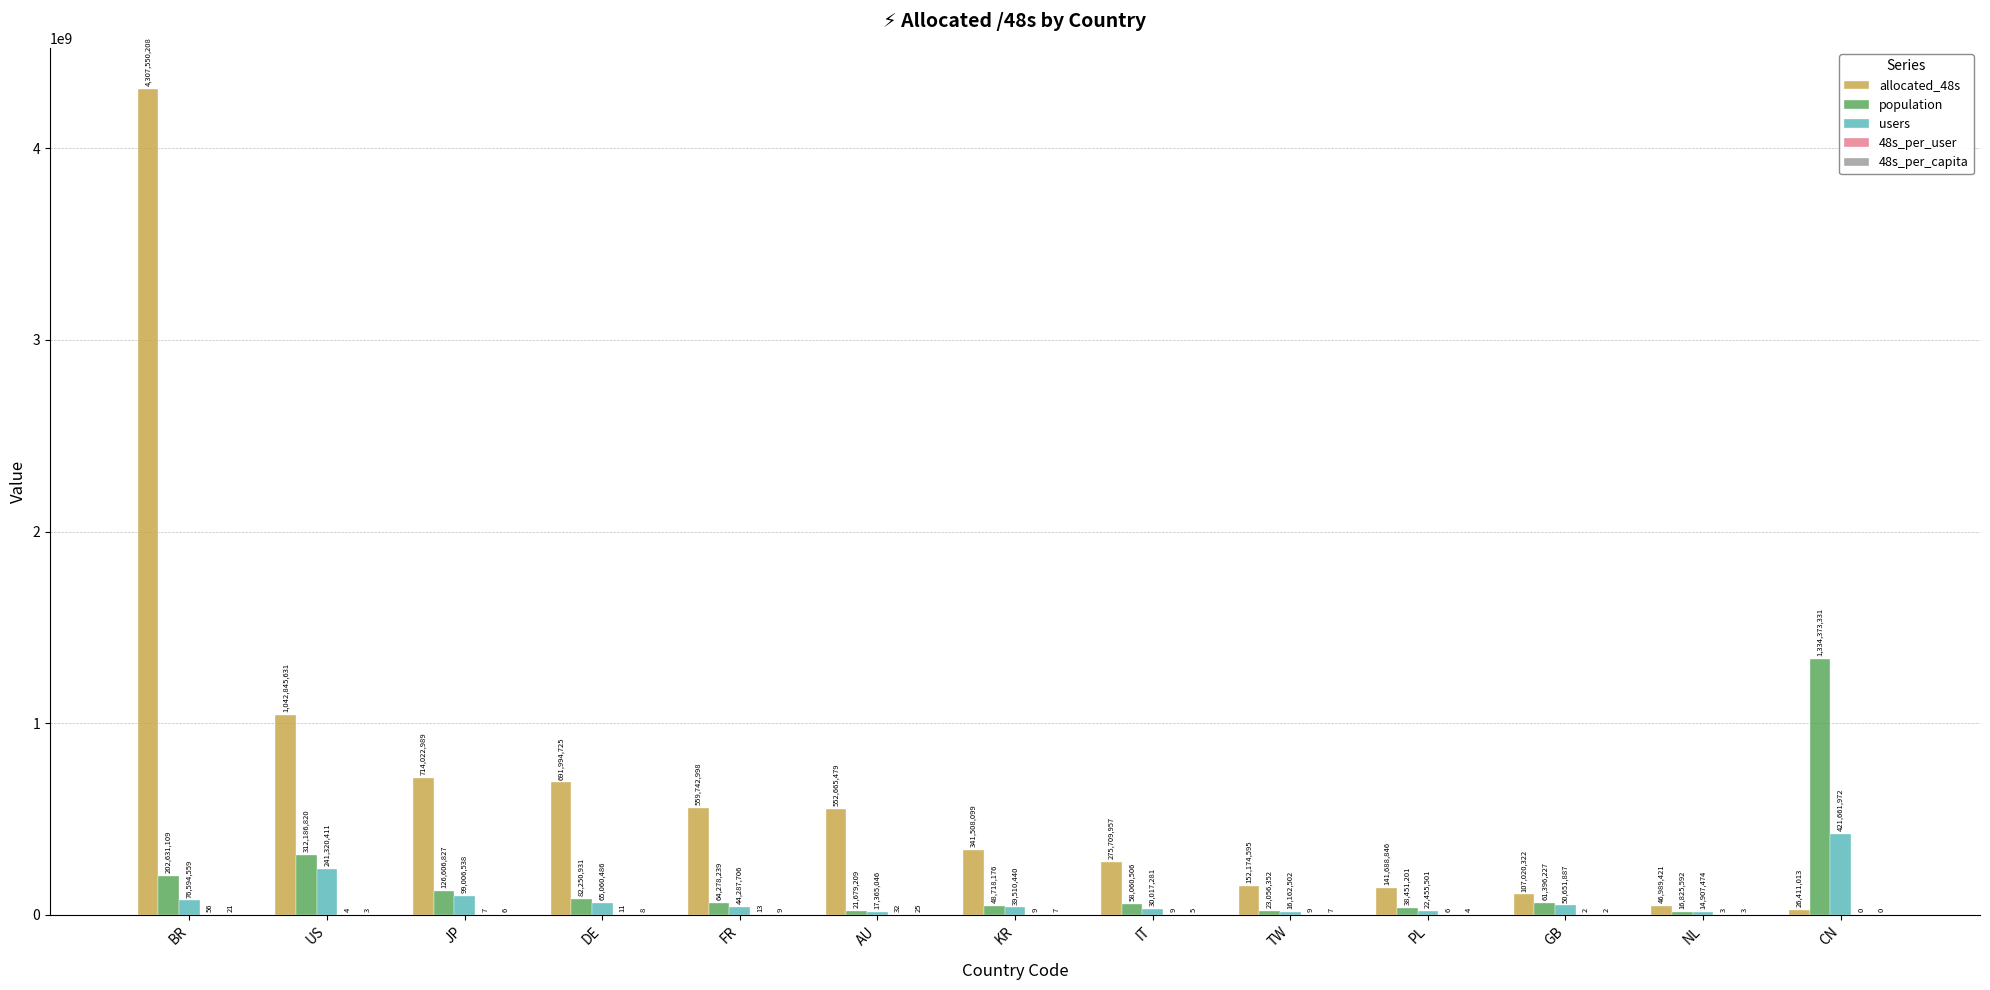

Is it true that users equals 241320411.0 at US?

True